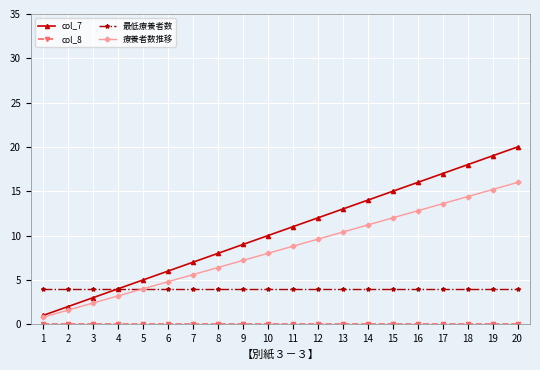

The value of 最低療養者数 at 7 is 4.0. True or false?

True